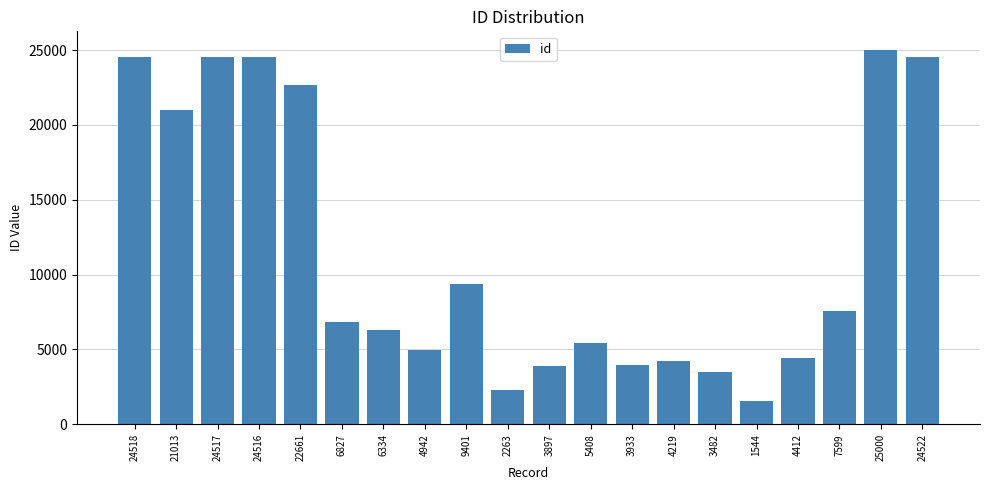

Is it true that the value at 24518 is 41569?

False